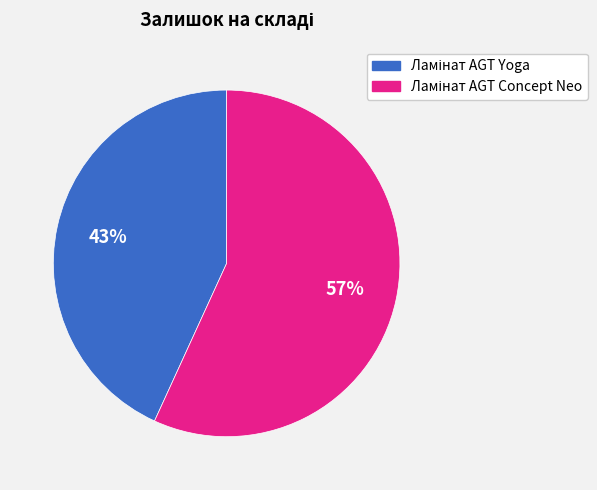

To the nearest percent, what is the difference between the largest and smallest slice percentages?

14%